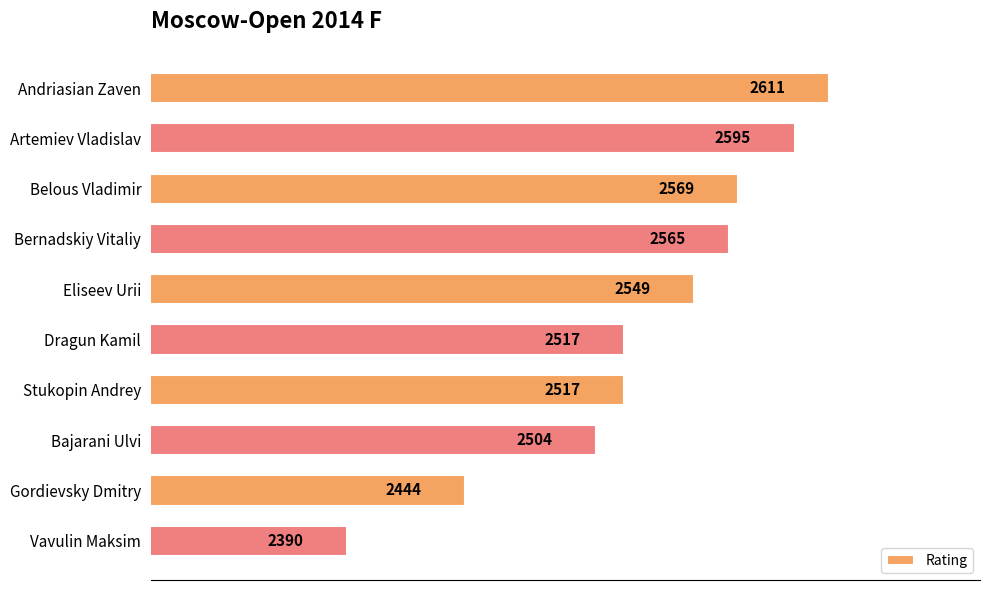

What is the difference between the second highest and minimum values?

205